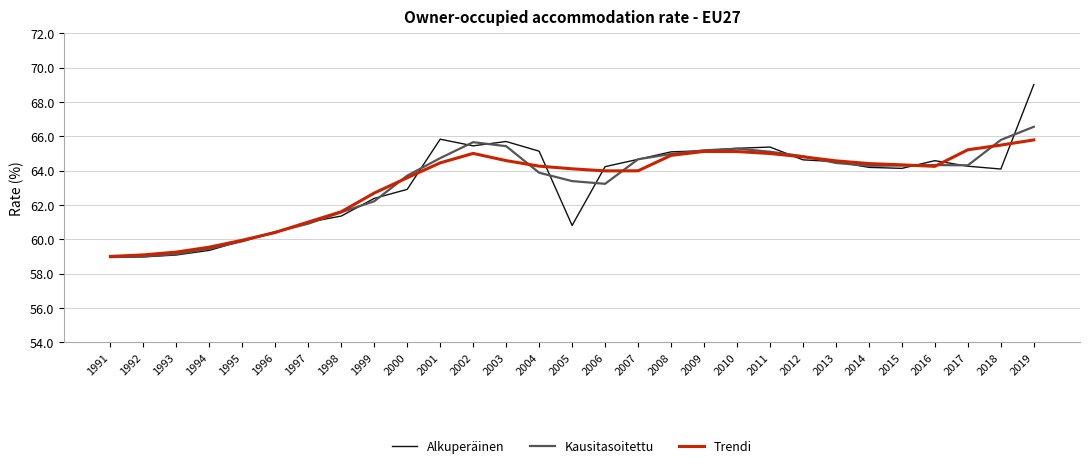

What is the total value across all series at 2013?

193.6